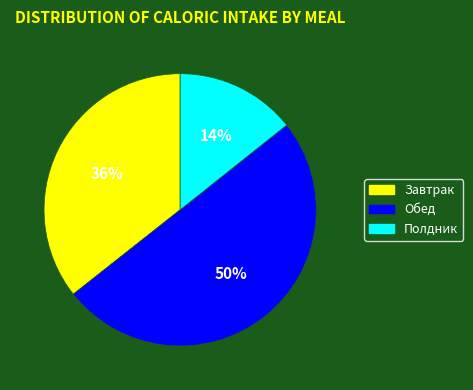

To the nearest percent, what is the average slice percentage?

33%